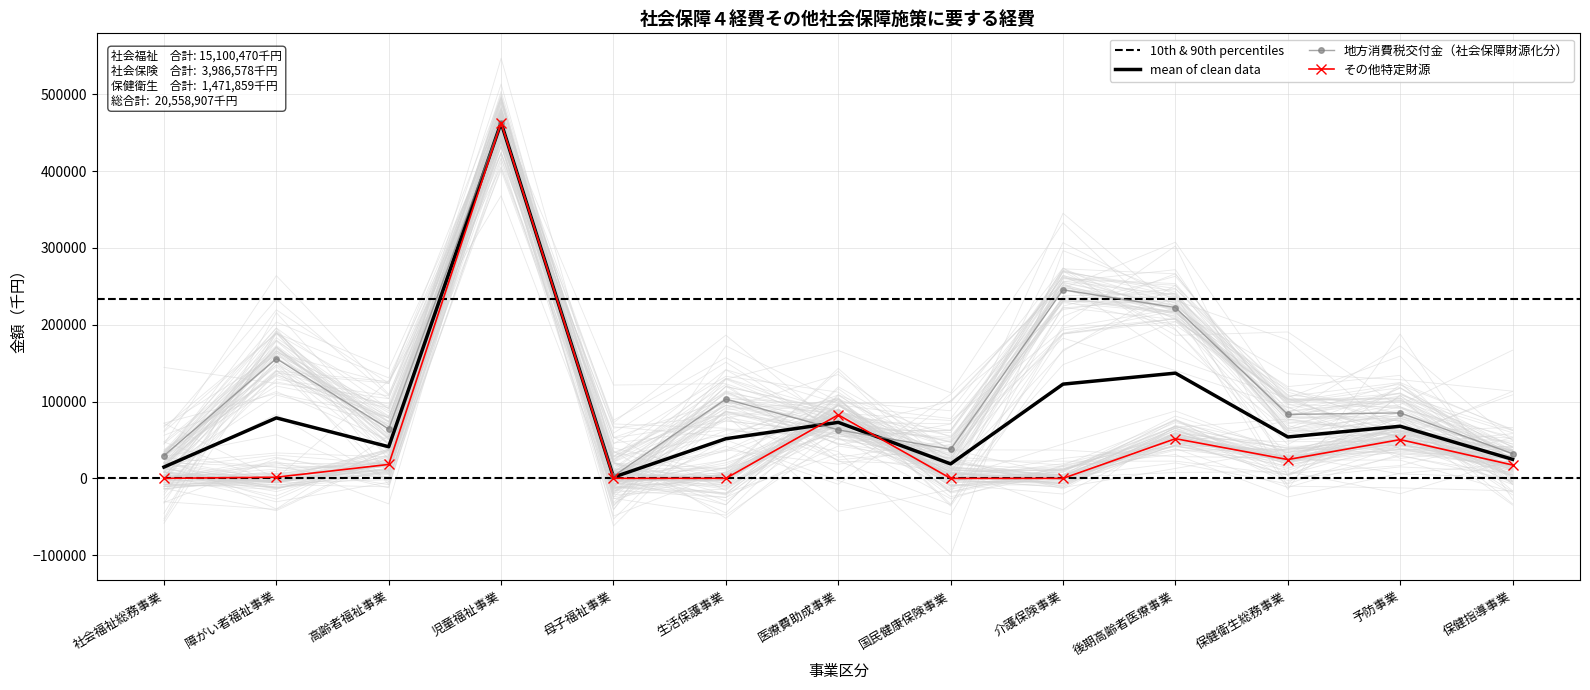

Rank the series by their average value, from lowest to highest.

その他特定財源, 地方消費税交付金（社会保障財源化分）